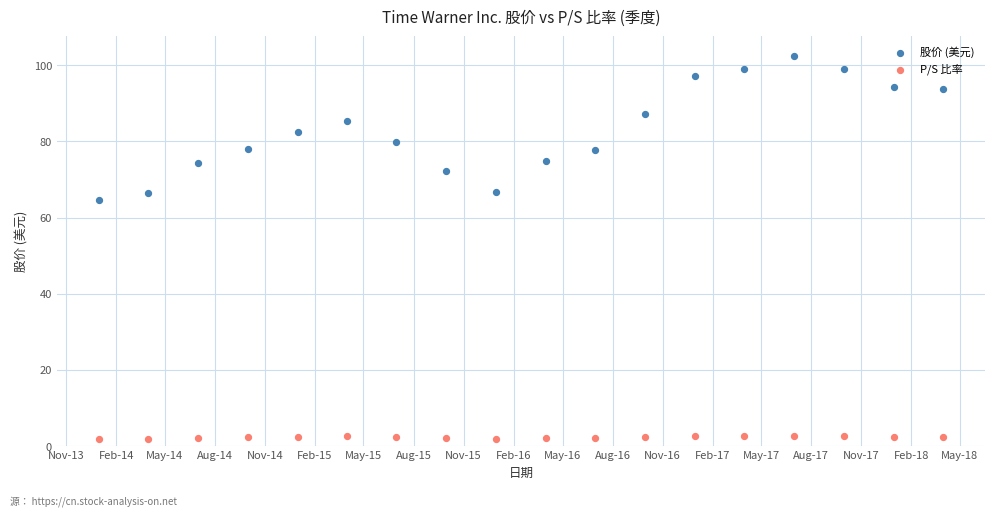

What are all the series names shown in the legend?

股价 (美元), P/S 比率